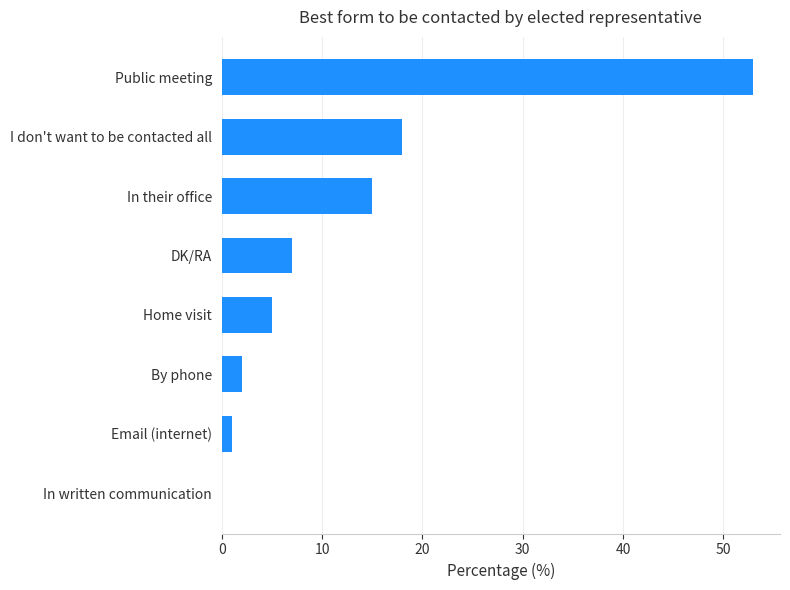

How many data points does each series have?

8